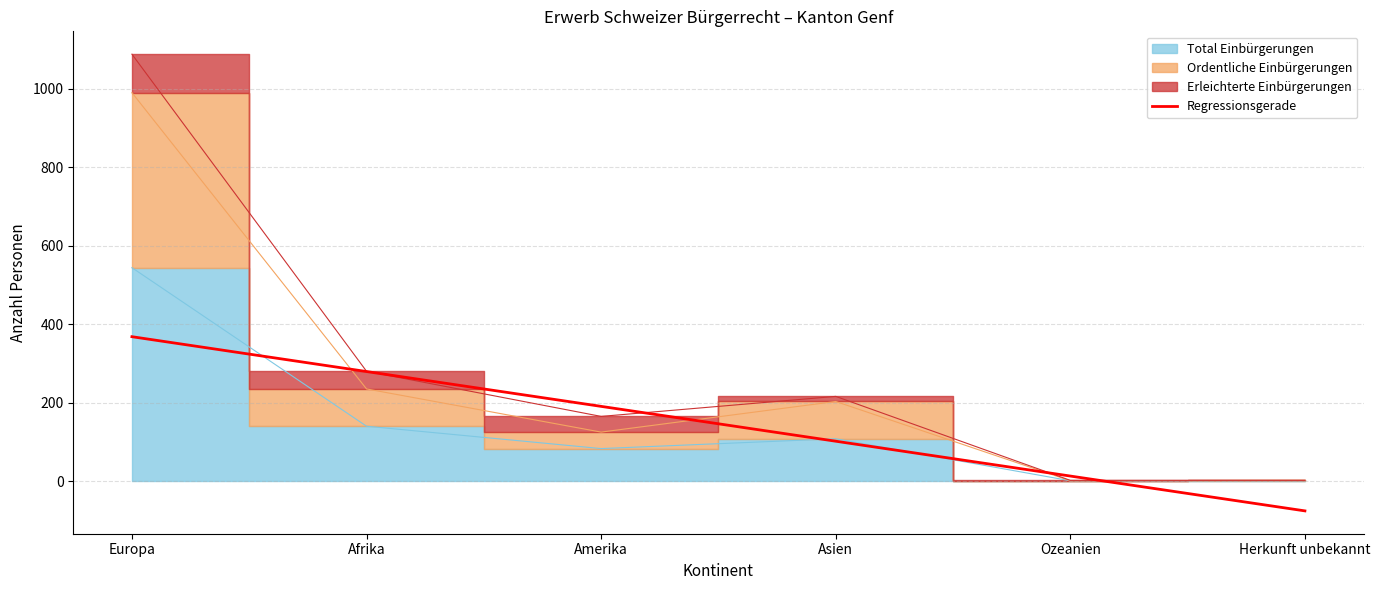

What is the minimum value shown in the chart?

-75.8